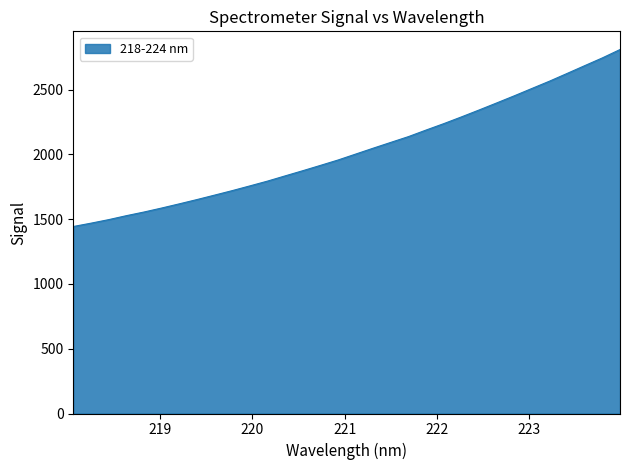

What is the smallest value displayed?

1443.4